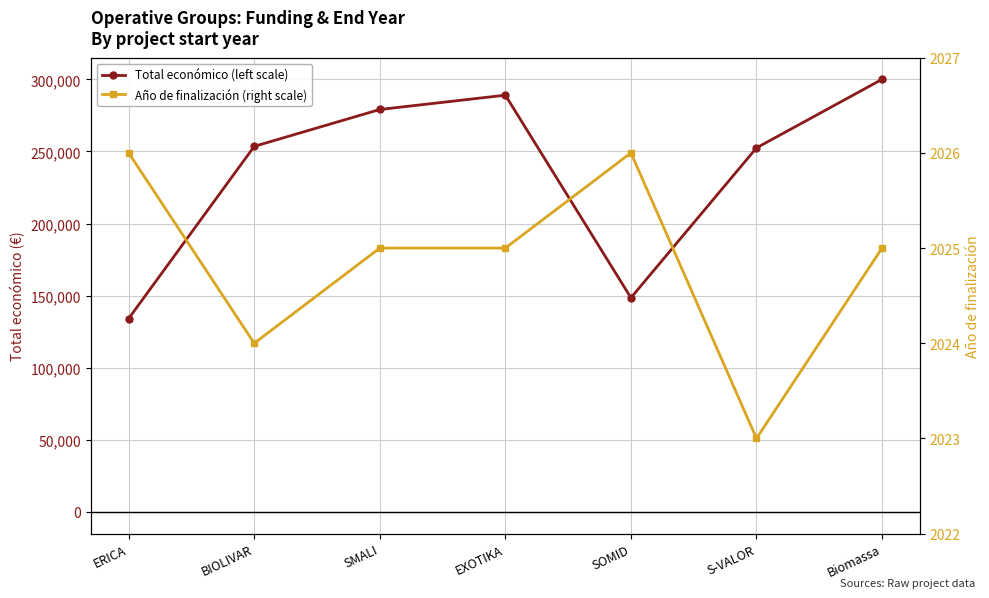

At which category does Año de finalización (right scale) reach its first local peak?

SOMID